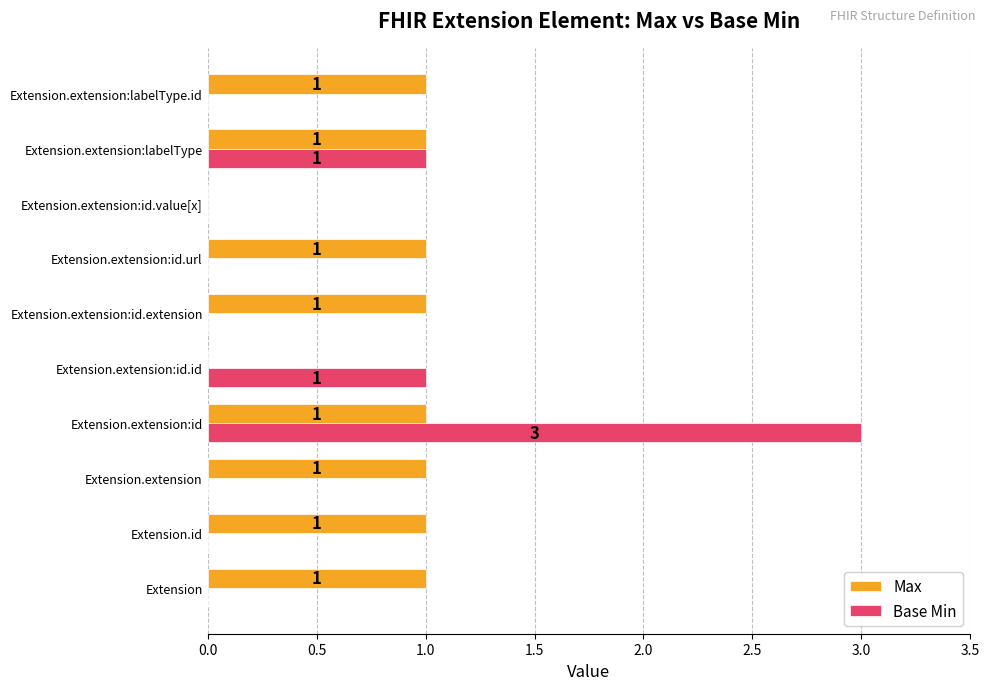

Is it true that Base Min equals 0 at Extension?

True